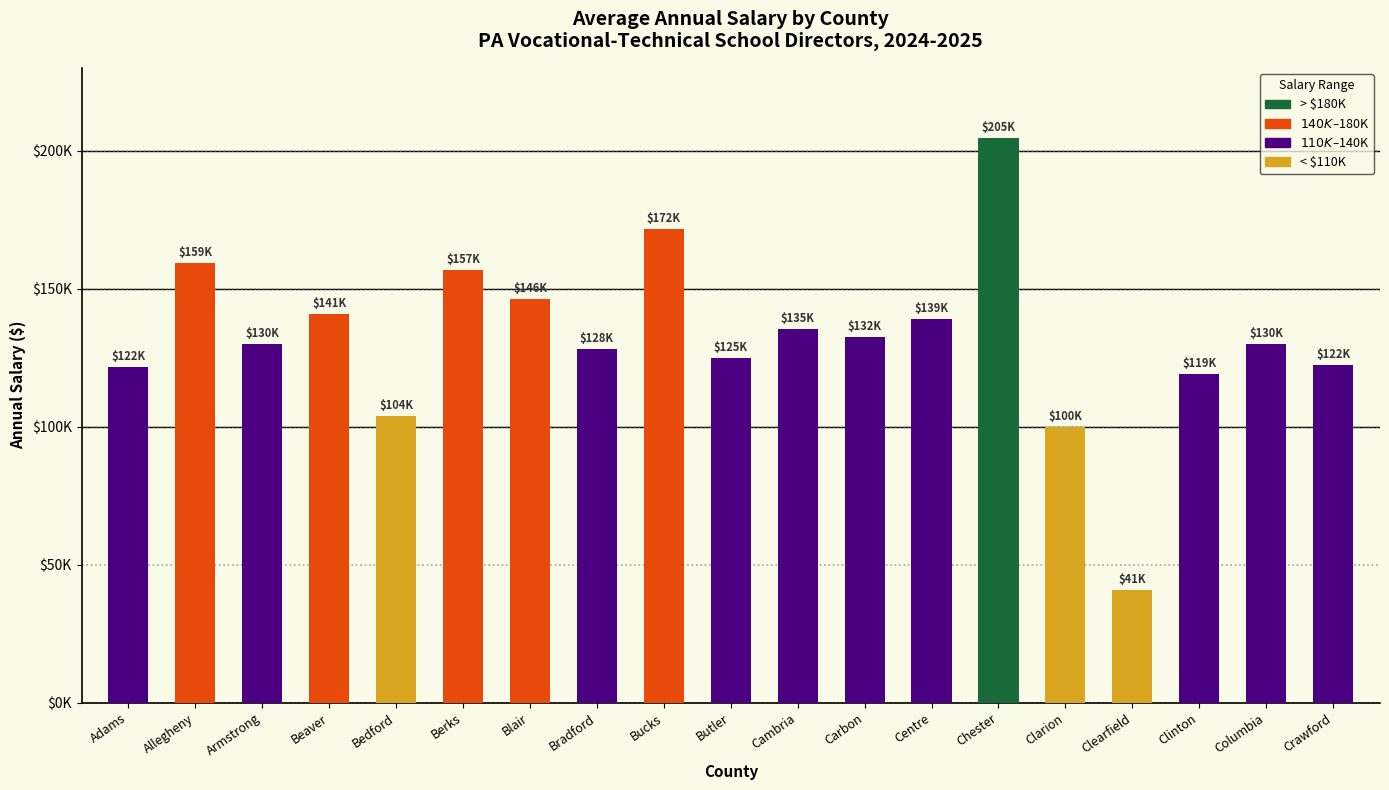

What is the label of the 6th bar from the left?

Berks